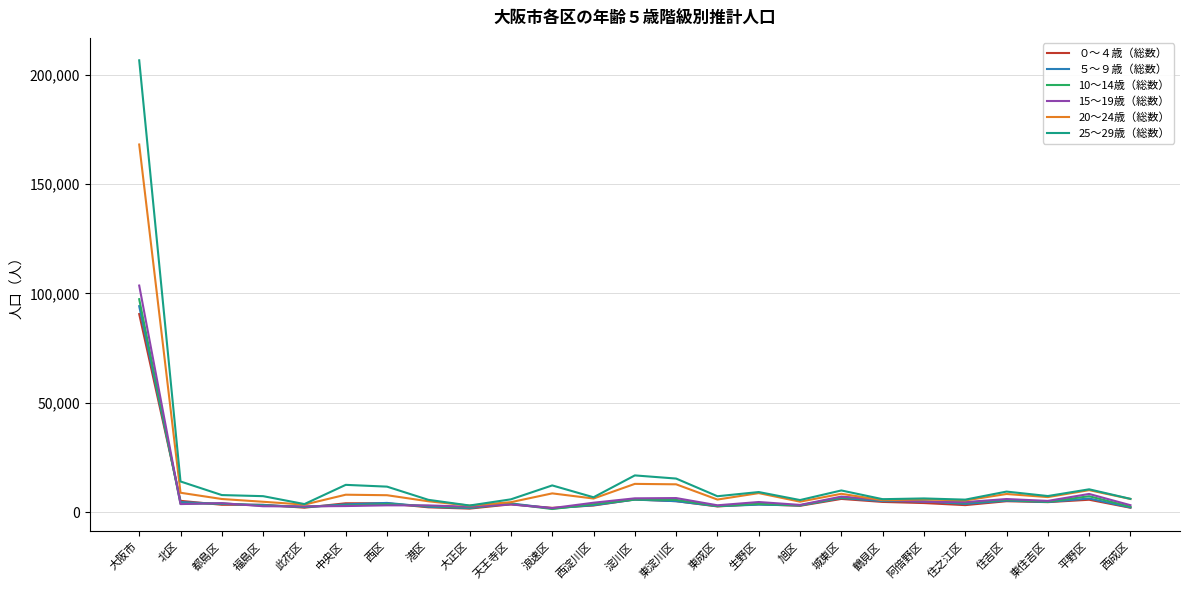

At which category is the sum across all series the highest?

大阪市